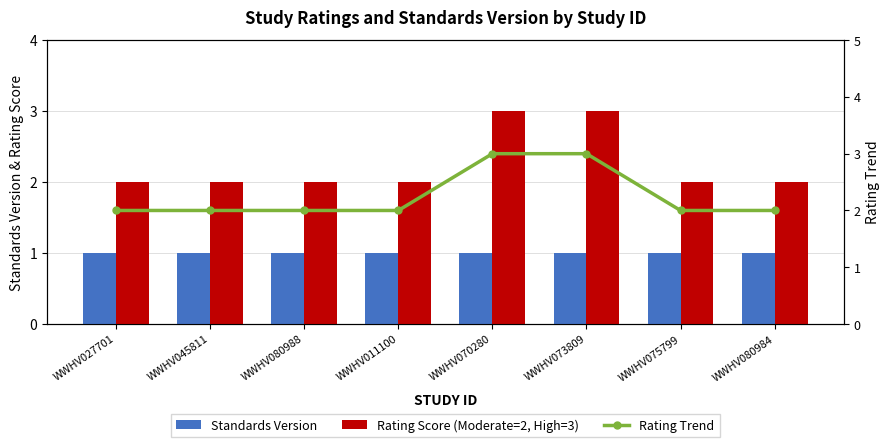

Which series has the largest total across all categories?

Rating Score (Moderate=2, High=3)